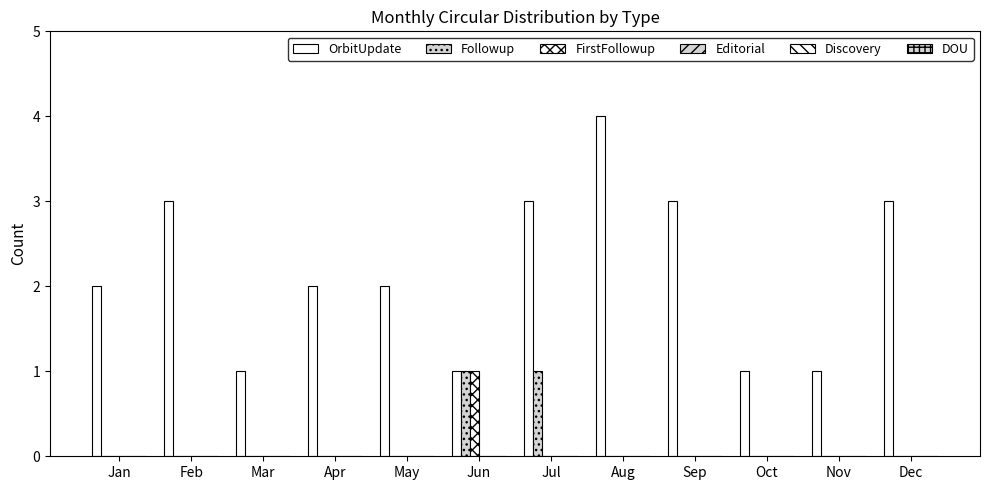

Are the bars grouped side by side (vs. stacked)?

Yes